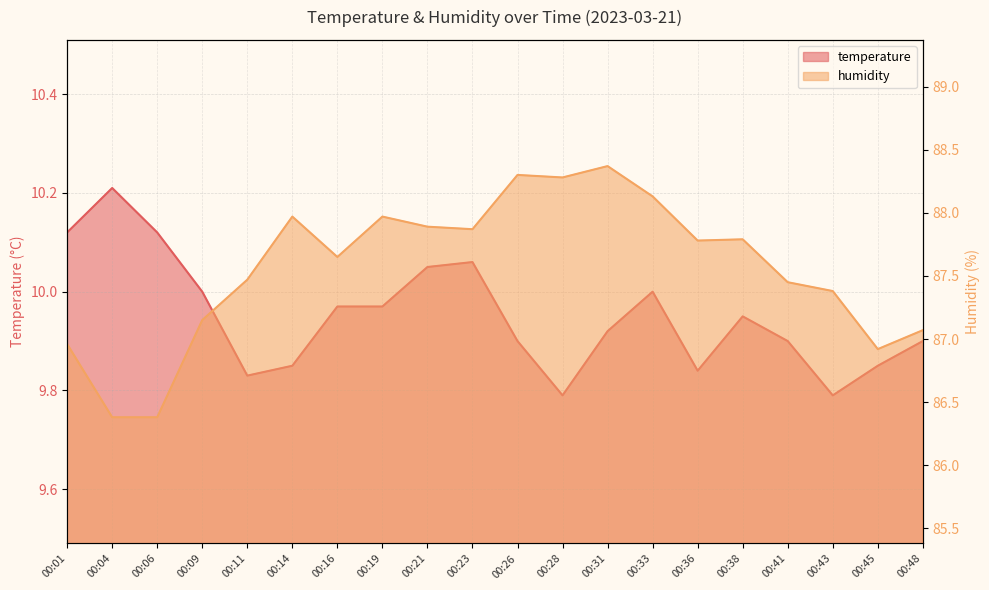

True or false: temperature has a value of 10.1 at 00:01.

True